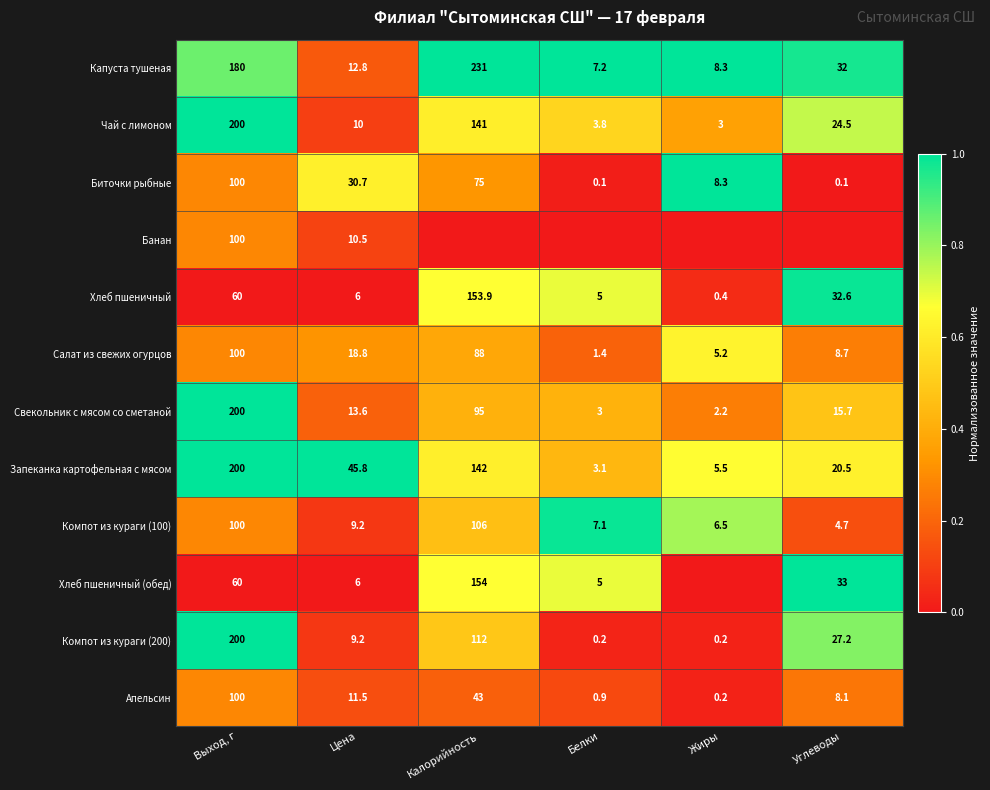

What is the sum of all Свекольник с мясом со сметаной values?

329.5